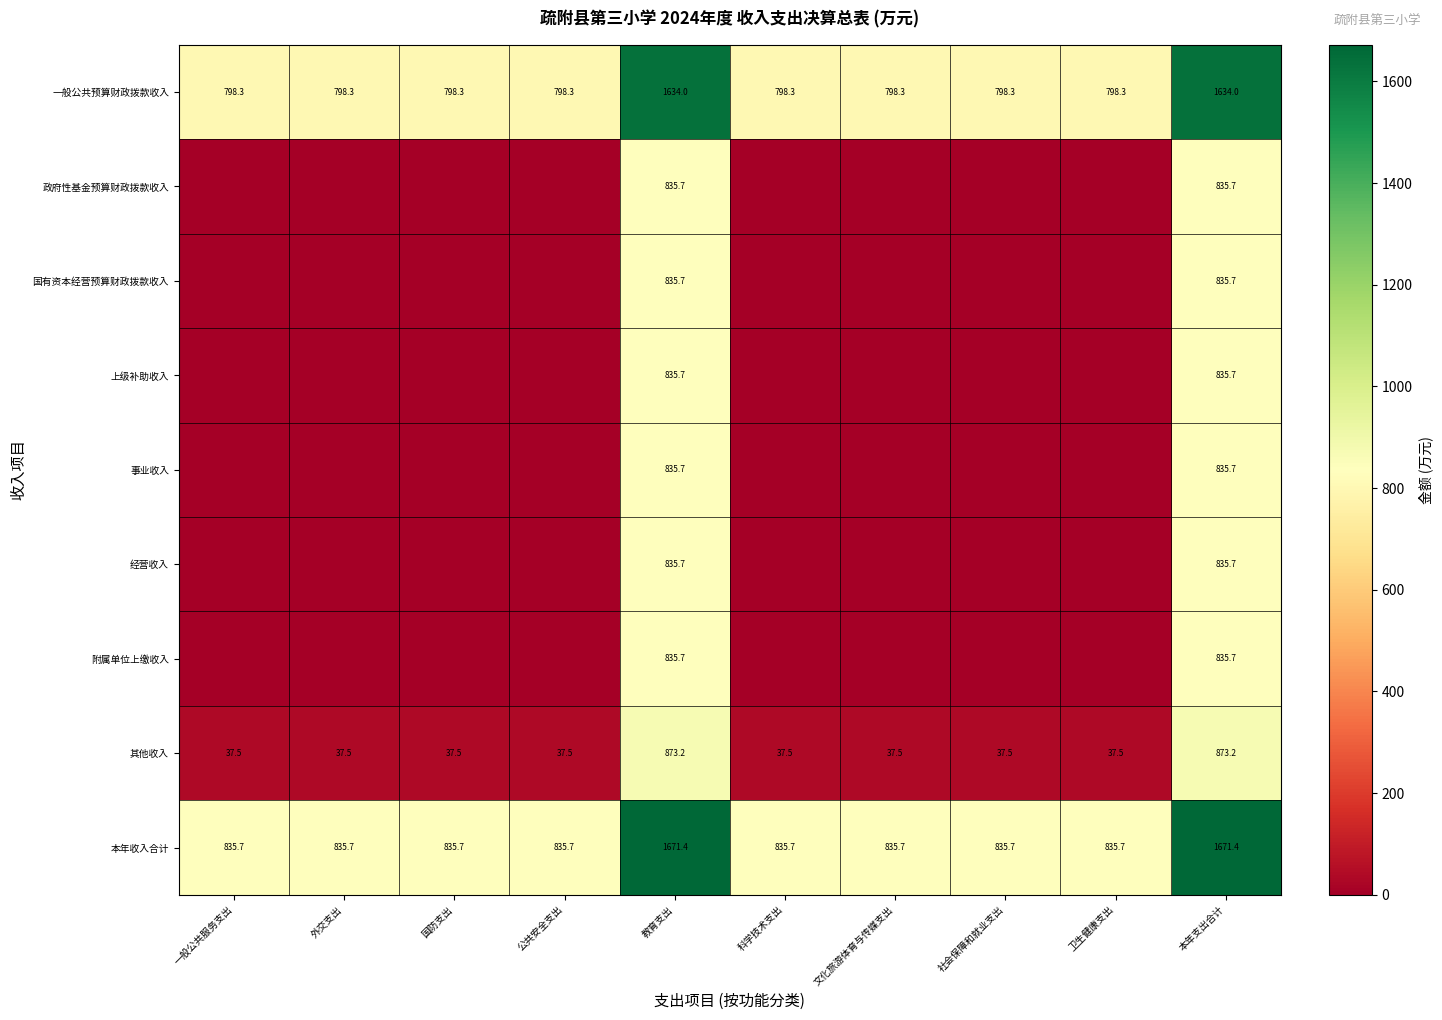

What is the difference between the maximum and minimum values in the 本年收入合计 series?

835.7